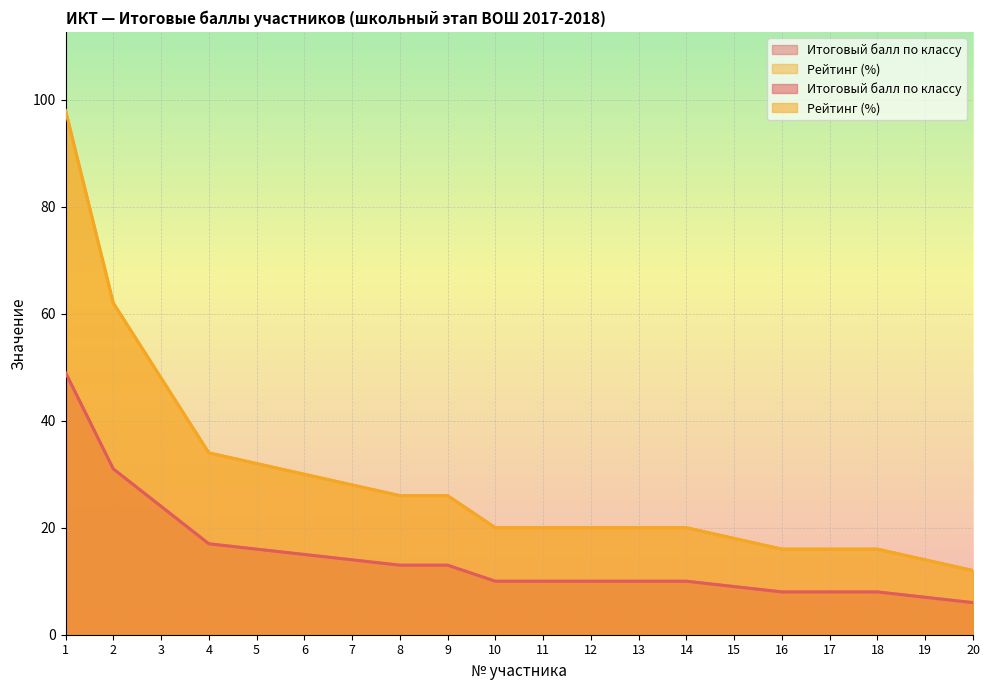

Reading right to left, list all the values displayed in this chart.

Итоговый балл по классу: 20=6	19=7	18=8	17=8	16=8	15=9	14=10	13=10	12=10	11=10	10=10	9=13	8=13	7=14	6=15	5=16	4=17	3=24	2=31	1=49
Рейтинг (%): 20=12	19=14	18=16	17=16	16=16	15=18	14=20	13=20	12=20	11=20	10=20	9=26	8=26	7=28	6=30	5=32	4=34	3=48	2=62	1=98